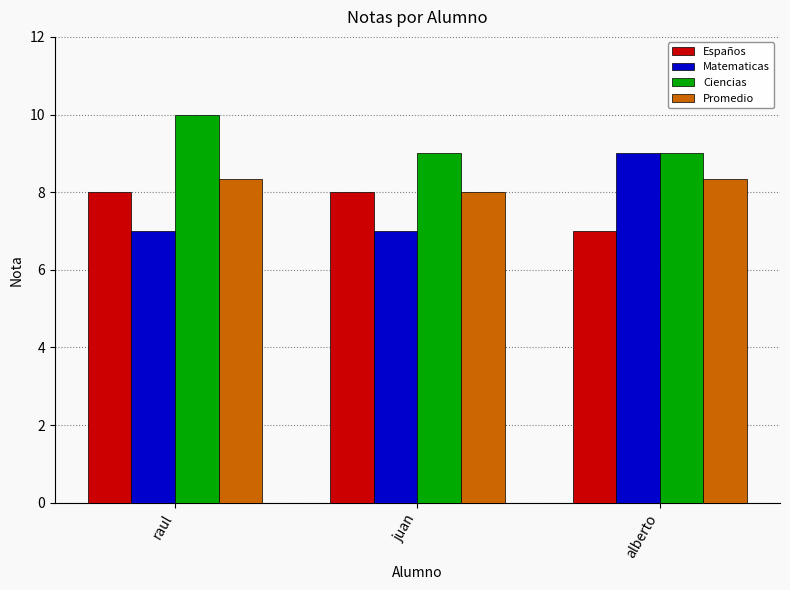

Which series has the widest spread of values?

Matematicas